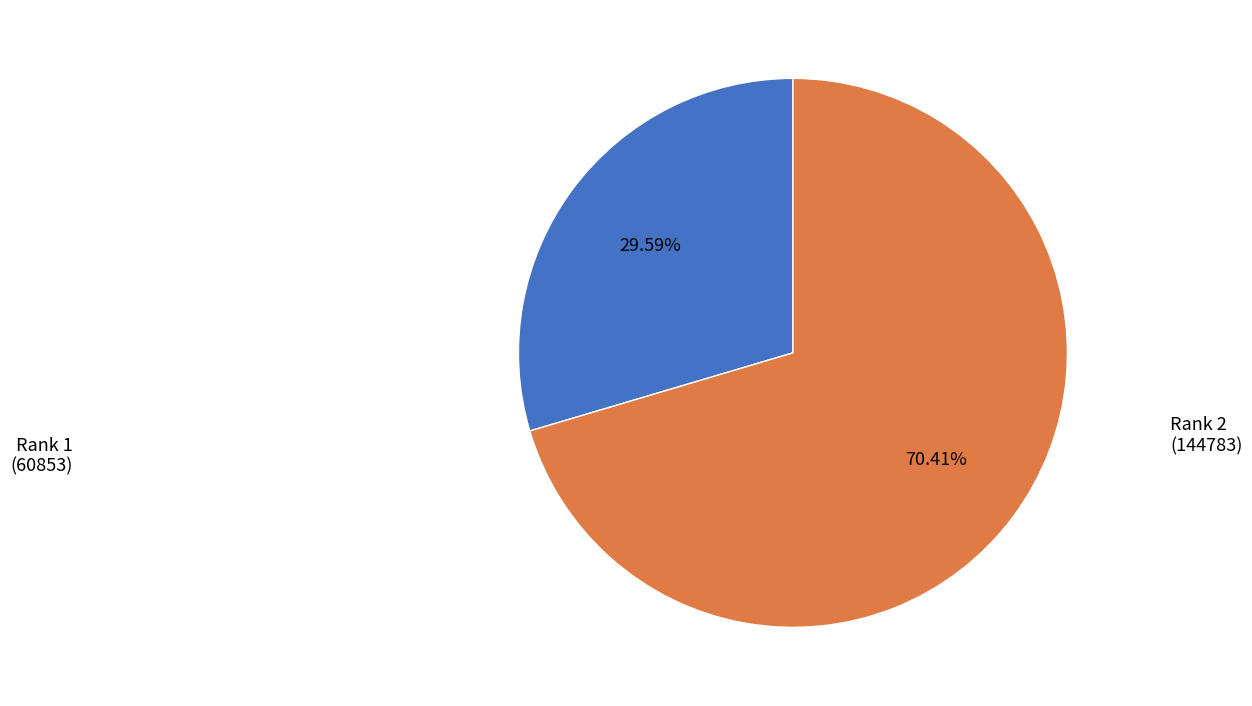

Is there a majority slice in this chart?

Yes